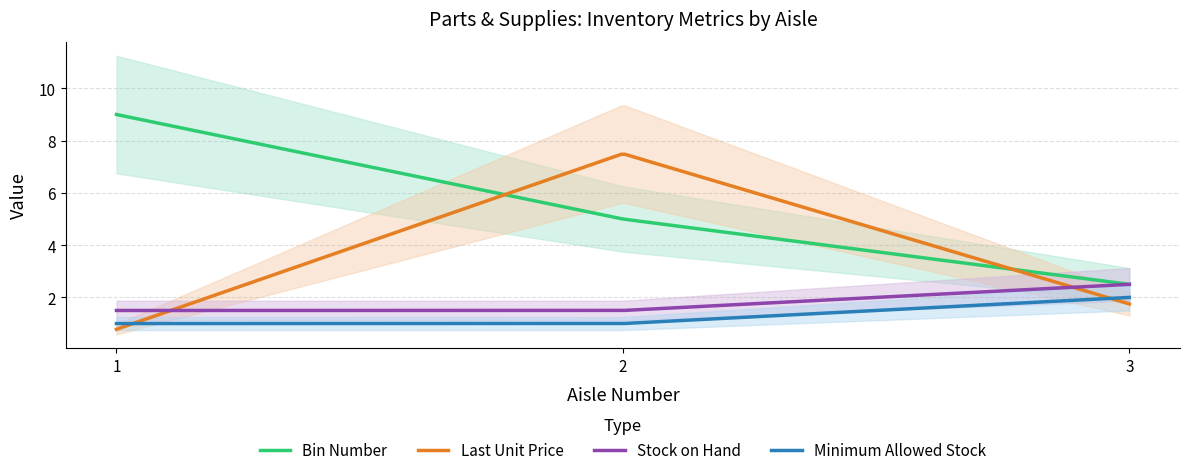

What is the minimum value for Bin Number?

2.5